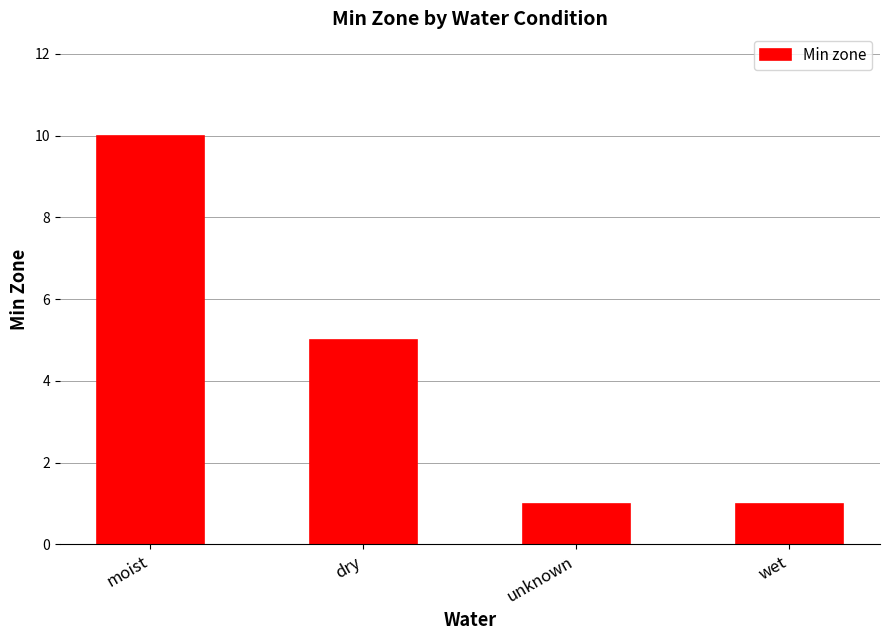

Does the chart contain stacked bars?

No